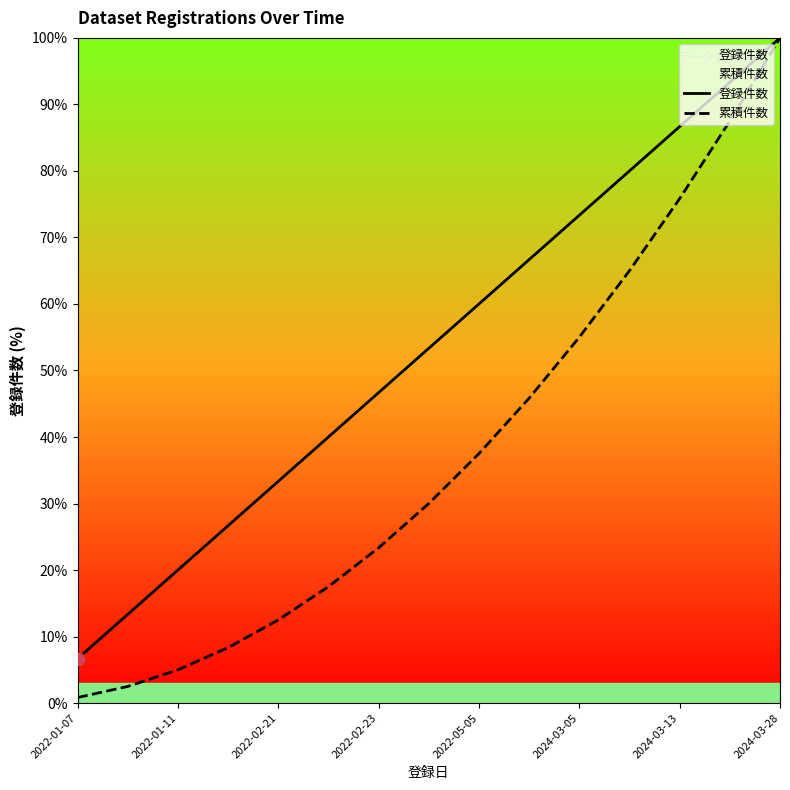

Which series has the widest spread of Y values?

累積件数